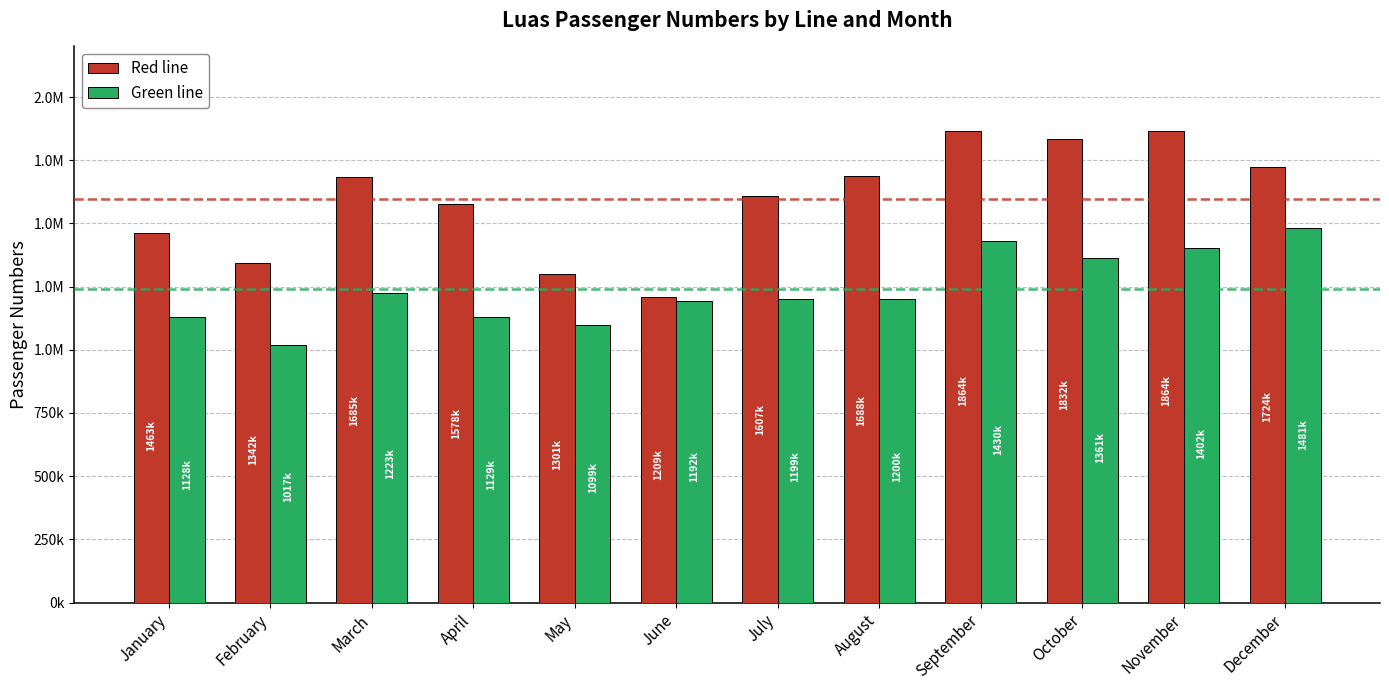

What is the value of the Red line bar at the 3rd from the left?

1685218